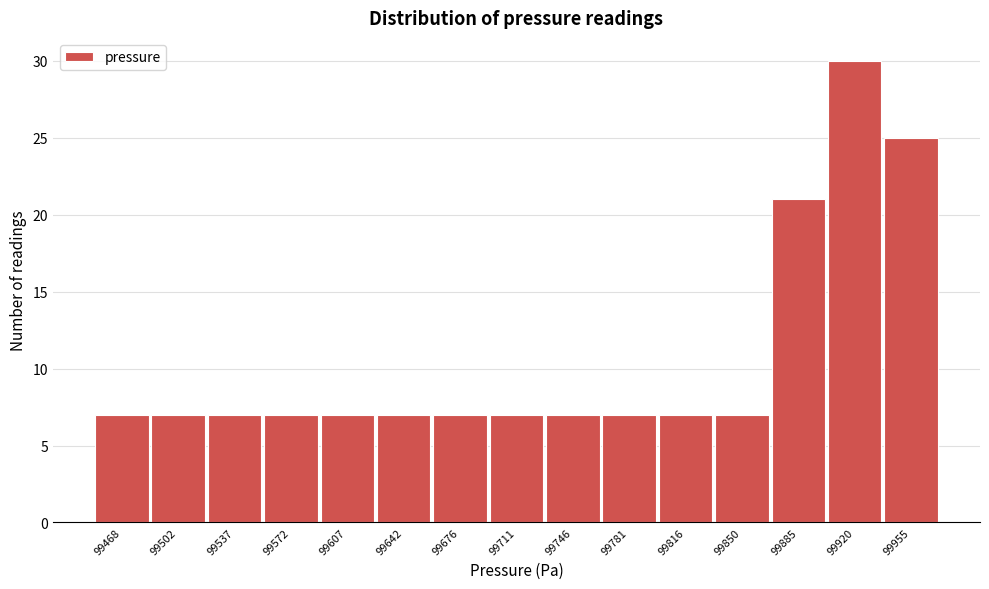

Reading right to left, extract all data points from this chart.

99955=25	99920=30	99885=21	99850=7	99816=7	99781=7	99746=7	99711=7	99676=7	99642=7	99607=7	99572=7	99537=7	99502=7	99468=7